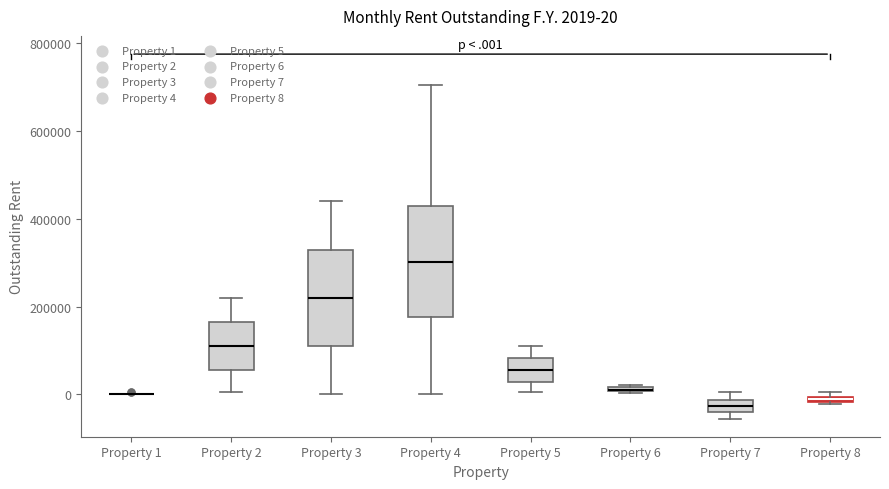

Which box is the tallest, from its lower edge to its upper edge?

Property 4